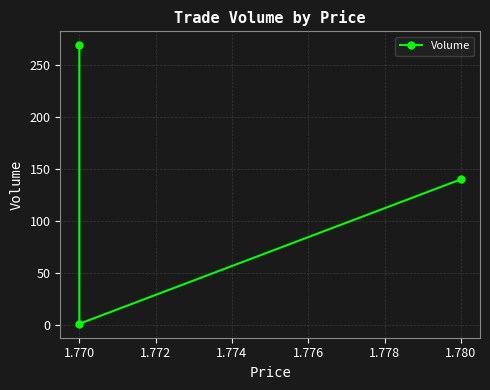

How many values are below 140?

1